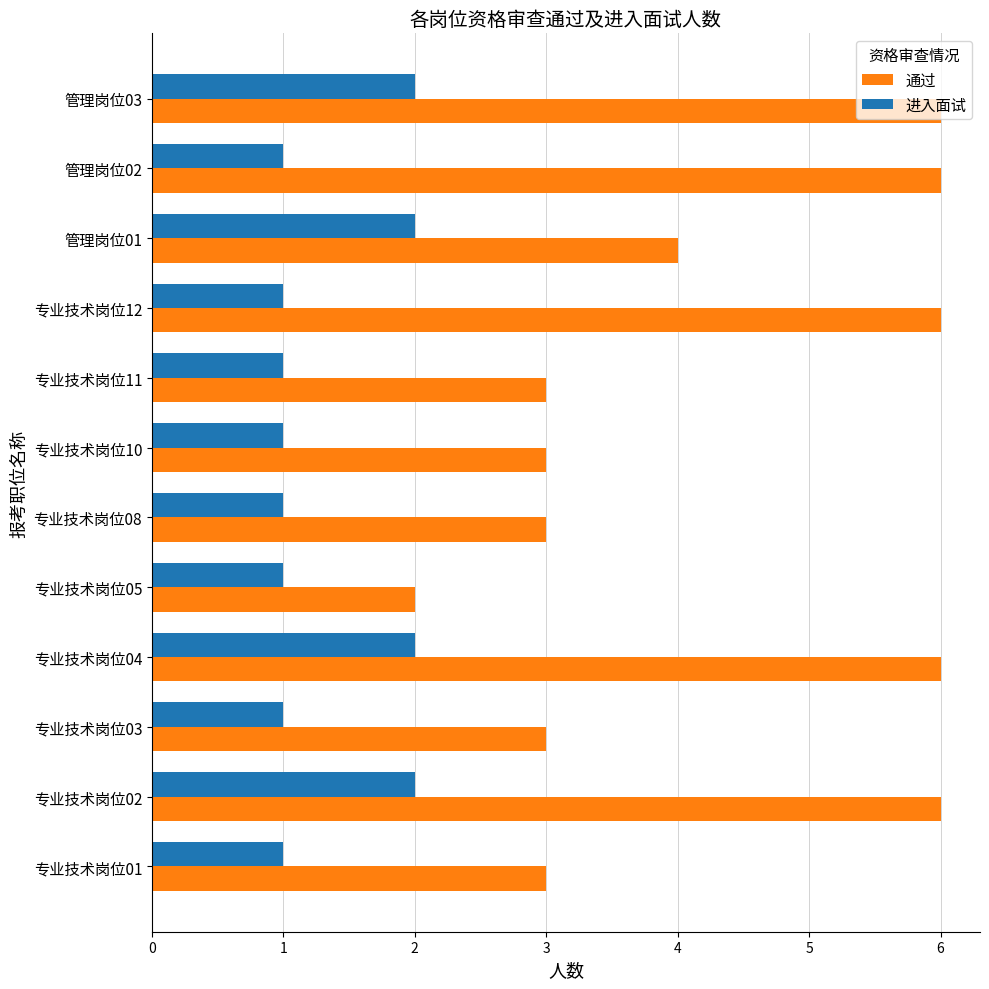

What is the difference between the second highest and minimum values in the 通过 series?

4